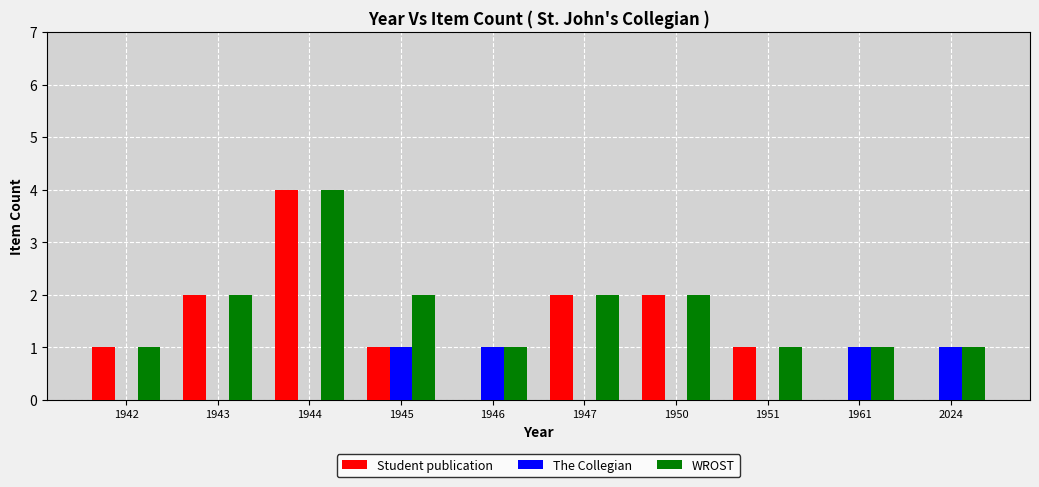

What is the sum of the Student publication values at 1945 and 1950?

3